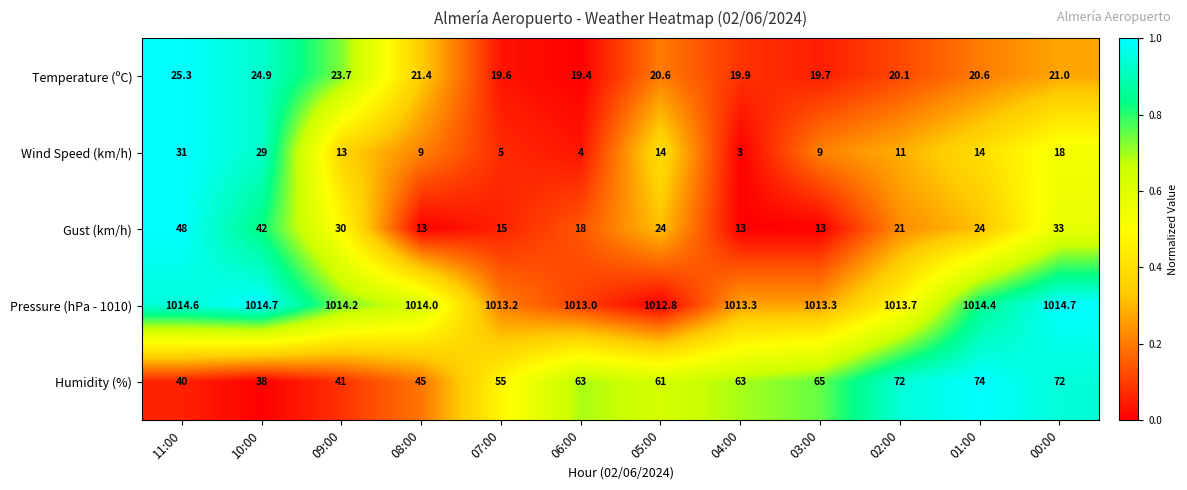

At how many categories does at least one series exceed 285?

12